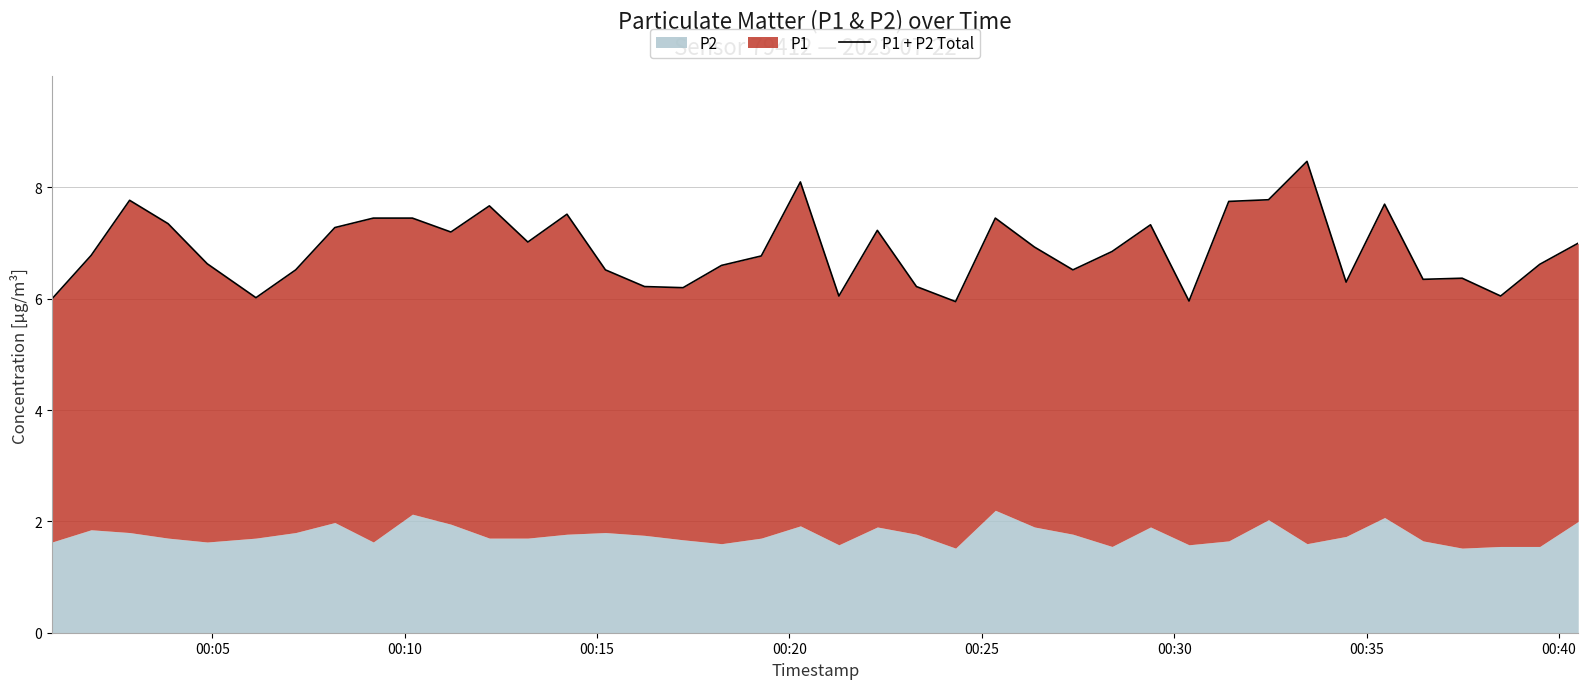

What is the value of the 21st point from the left?

6.0